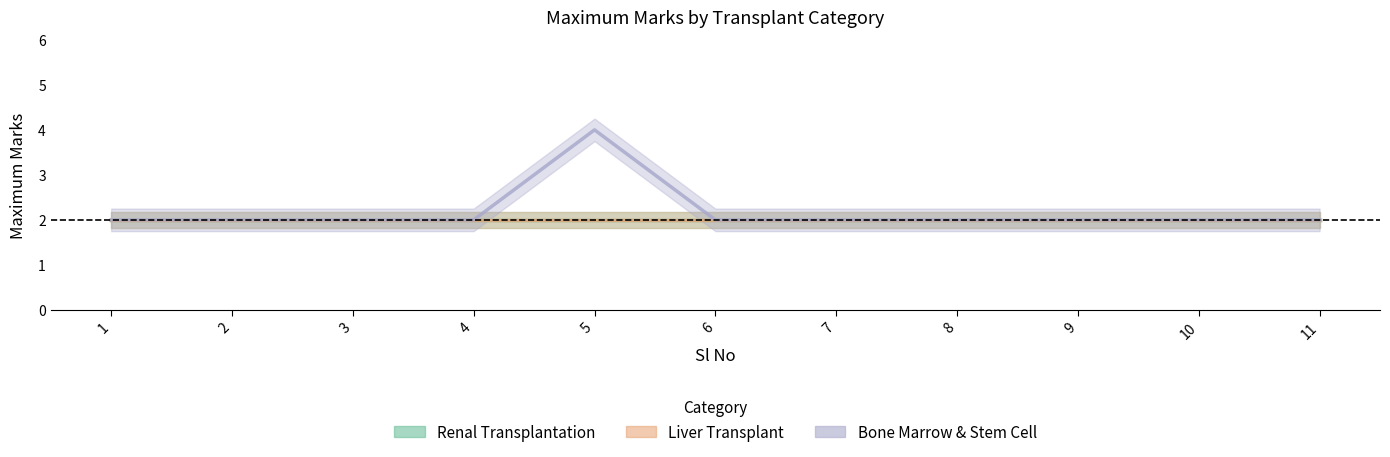

True or false: Liver Transplant and Bone Marrow & Stem Cell cross at least once.

False